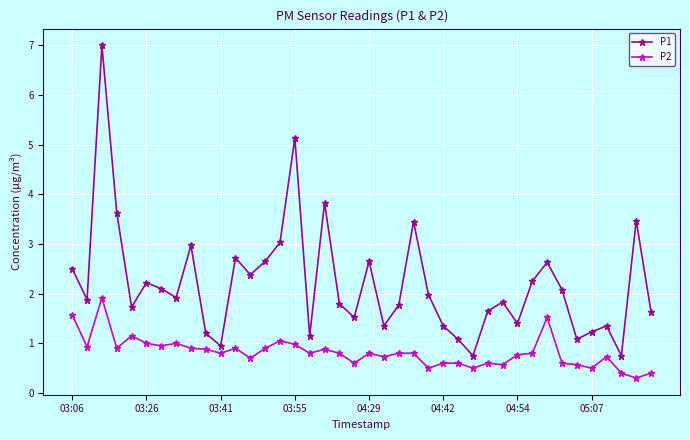

What is the value of the P2 point at the 3rd from the left?

1.9